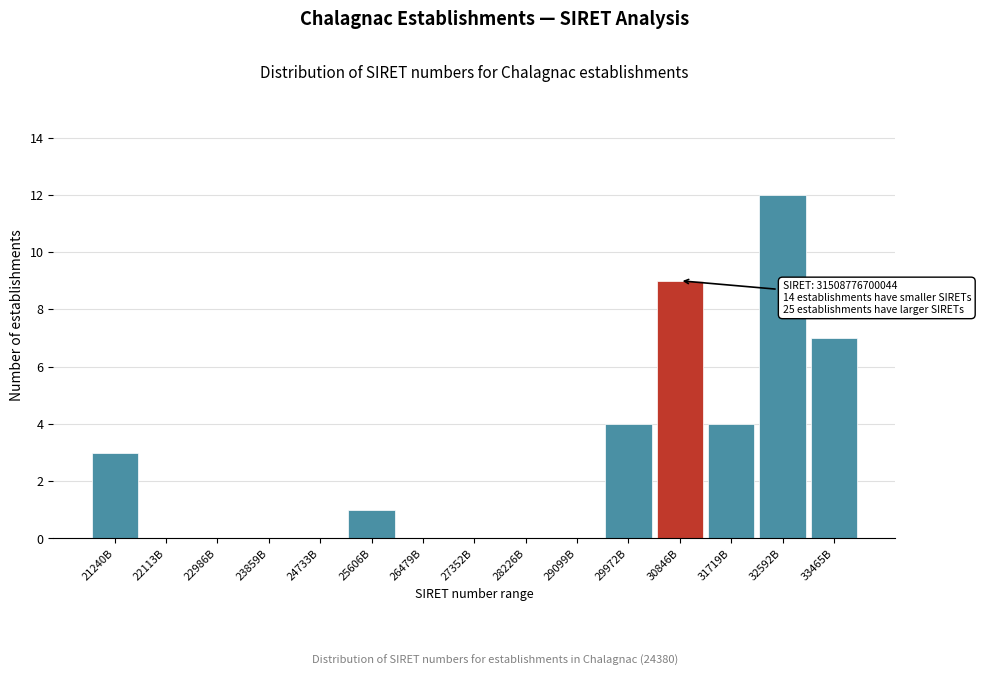

Reading left to right, list all the values displayed in this chart.

21240B=3	22113B=0	22986B=0	23859B=0	24733B=0	25606B=1	26479B=0	27352B=0	28226B=0	29099B=0	29972B=4	30846B=9	31719B=4	32592B=12	33465B=7